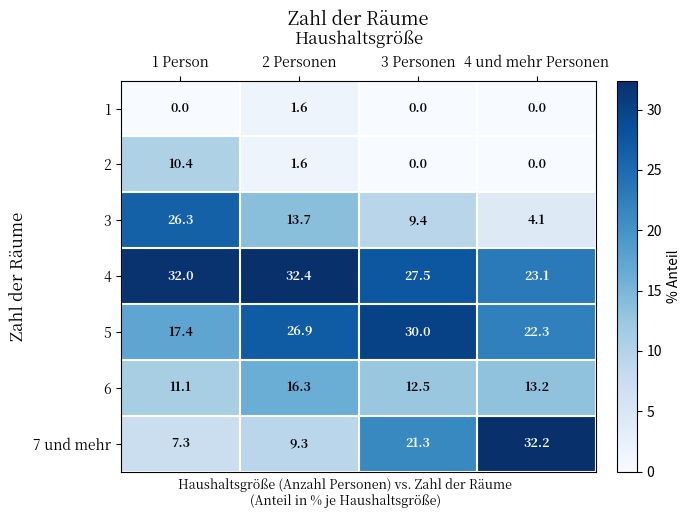

Where does the 7 und mehr series first go above 21?

3 Personen